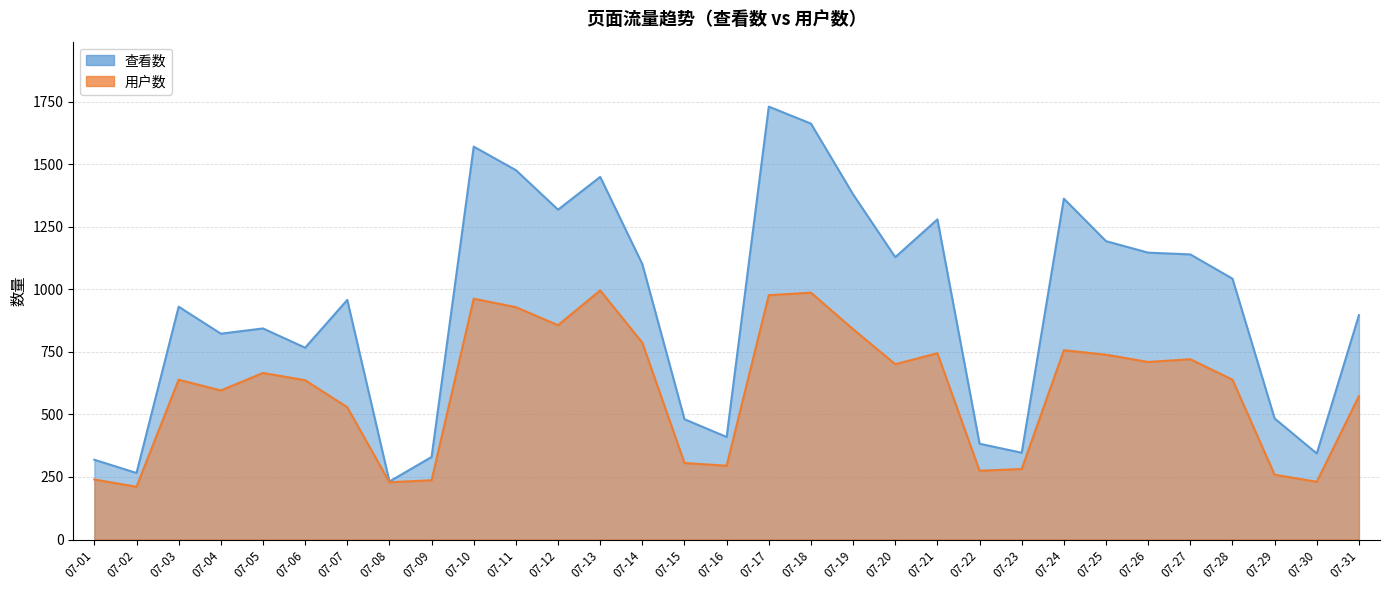

At which category is the sum across all series the highest?

07-17